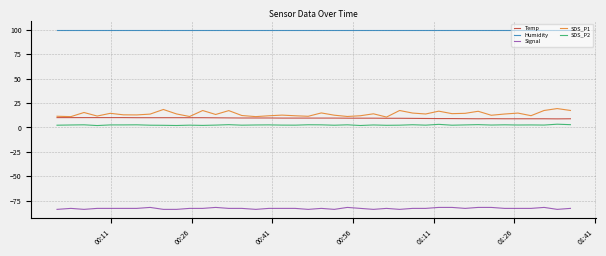

Which series has the largest total across all categories?

Humidity